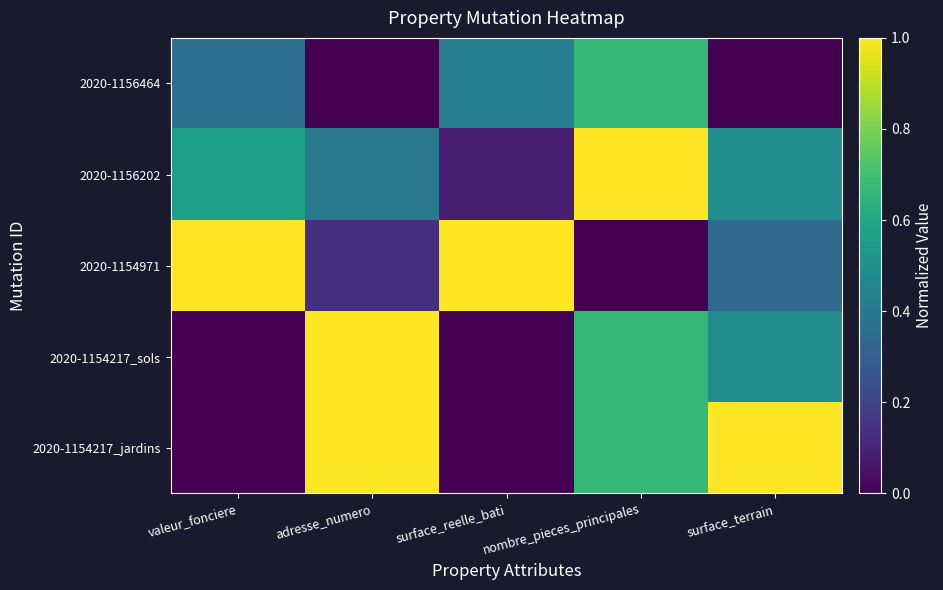

Reading left to right, what are all the values shown in this chart?

2020-1154217_jardins: valeur_fonciere=0.0	adresse_numero=1.0	surface_reelle_bati=0.0	nombre_pieces_principales=0.7	surface_terrain=1.0
2020-1154217_sols: valeur_fonciere=0.0	adresse_numero=1.0	surface_reelle_bati=0.0	nombre_pieces_principales=0.7	surface_terrain=0.5
2020-1154971: valeur_fonciere=1.0	adresse_numero=0.1	surface_reelle_bati=1.0	nombre_pieces_principales=0.0	surface_terrain=0.3
2020-1156202: valeur_fonciere=0.6	adresse_numero=0.4	surface_reelle_bati=0.1	nombre_pieces_principales=1.0	surface_terrain=0.5
2020-1156464: valeur_fonciere=0.4	adresse_numero=0.0	surface_reelle_bati=0.4	nombre_pieces_principales=0.7	surface_terrain=0.0